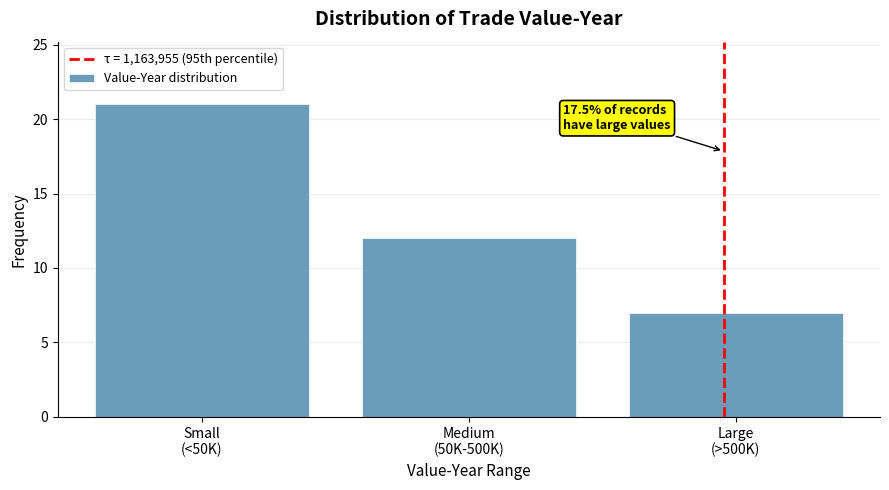

Reading left to right, list all the values displayed in this chart.

21	12	7